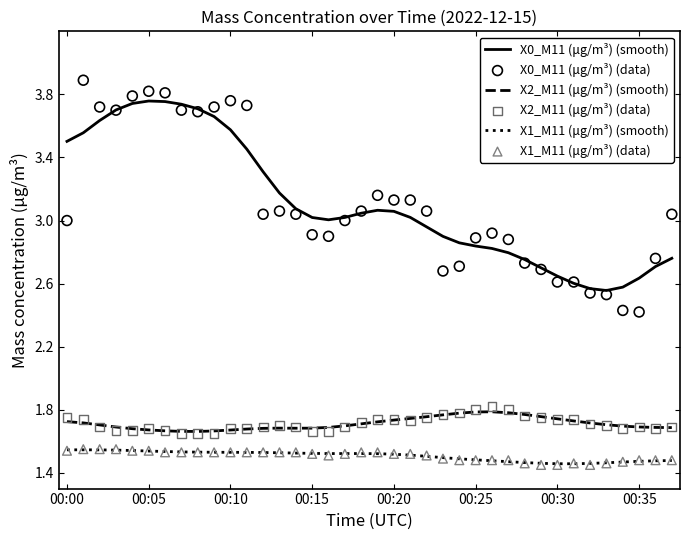

Is the value of X2_M11 (μg/m³) (smooth) at 33 greater than the value of X0_M11 (μg/m³) (smooth) at 13?

No